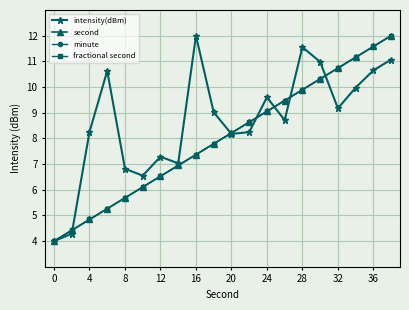

Is this an area chart (filled region under the line)?

No